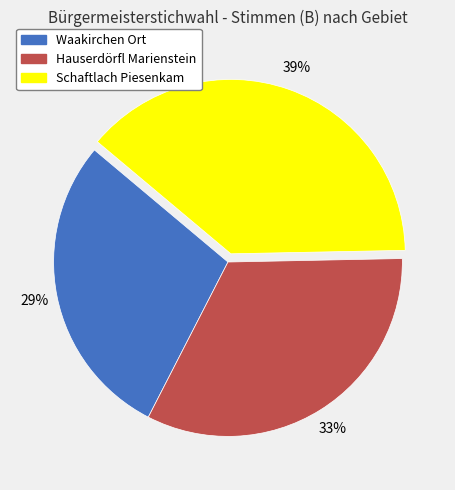

Does Waakirchen Ort represent more than half of the total?

No